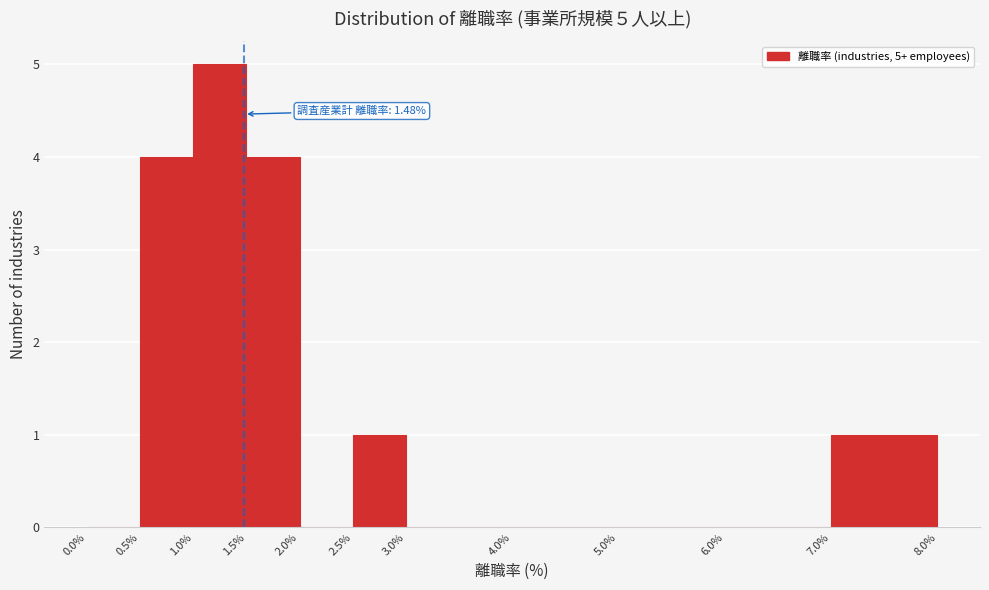

Over which range of the x-axis is the bar tallest?

1.0% to 1.5%